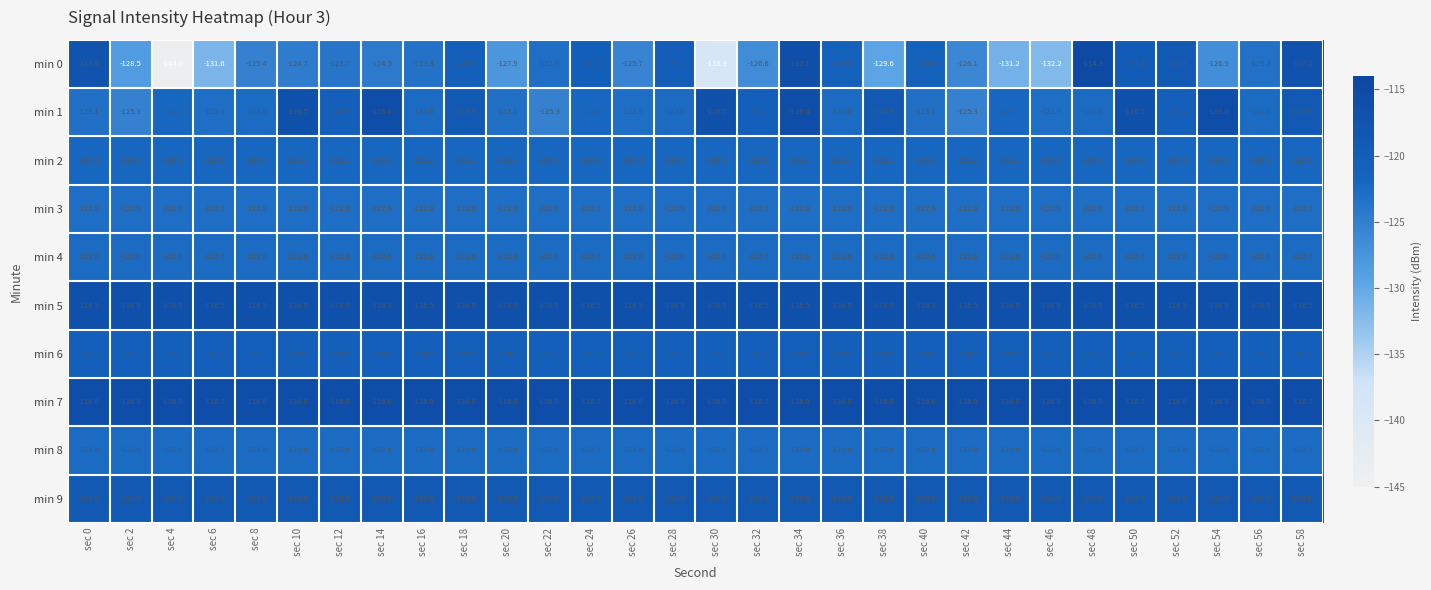

At which category is the sum across all series the highest?

sec 34